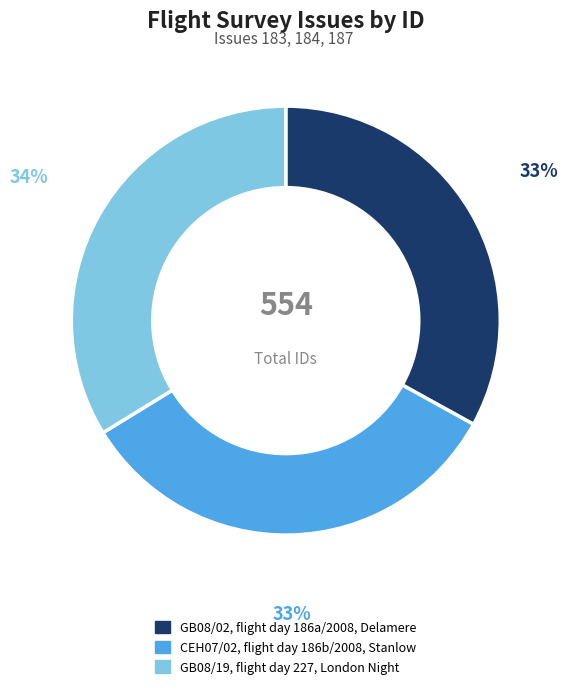

Which has a higher value, CEH07/02, flight day 186b/2008, Stanlow or GB08/19, flight day 227, London Night?

GB08/19, flight day 227, London Night